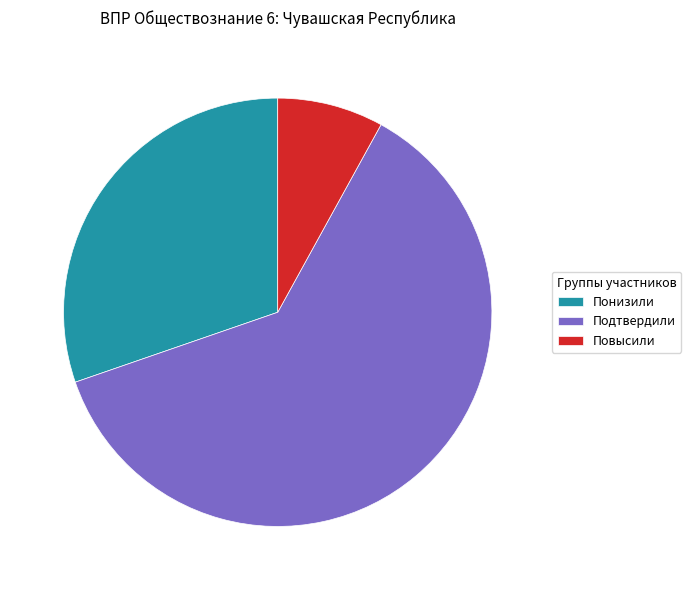

Count the number of slices in the pie.

3